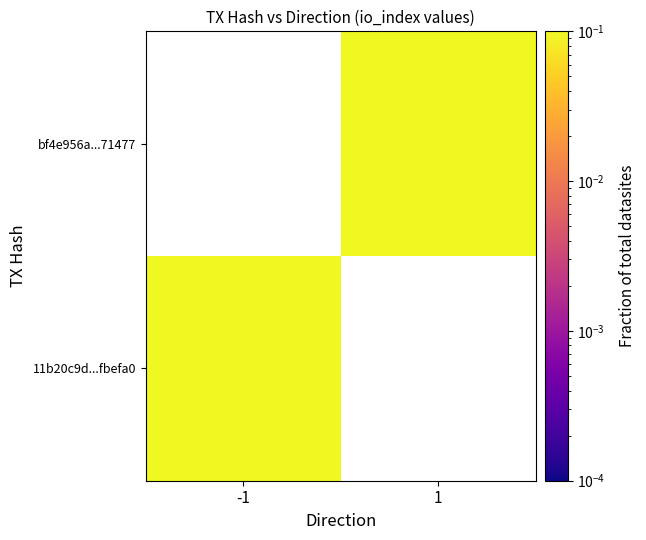

List the labels in order of 11b20c9d...fbefa0 value, smallest first.

-1, 1